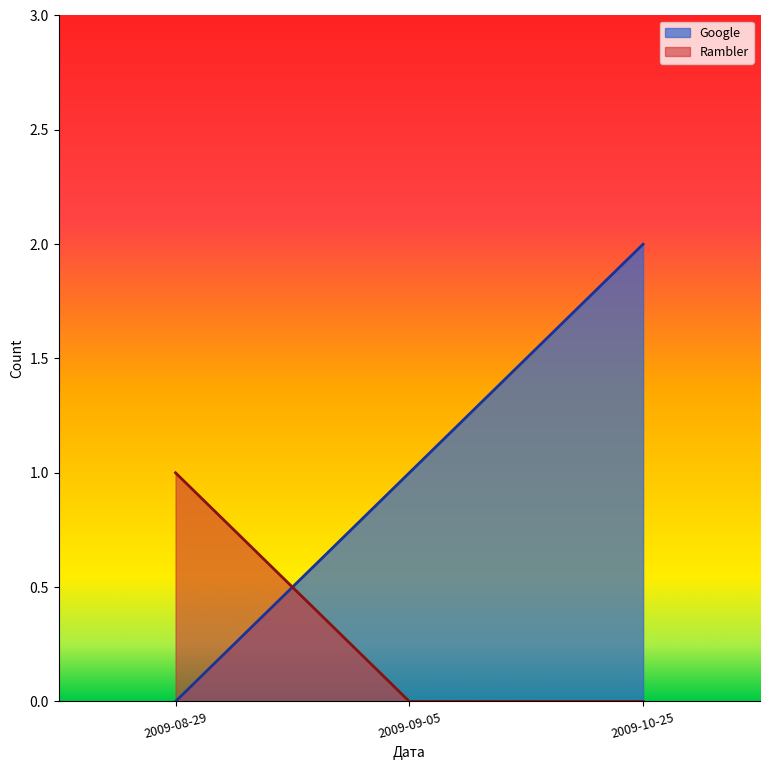

What is the difference between the maximum and minimum values in the Rambler series?

1